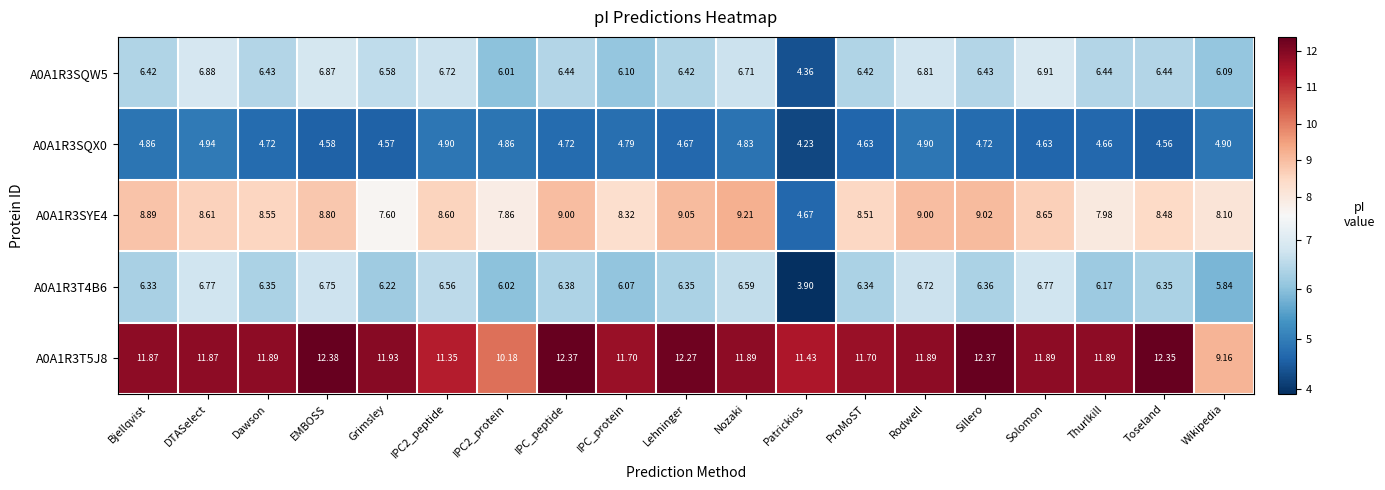

At which label is A0A1R3SQX0 closest to 4?

Patrickios